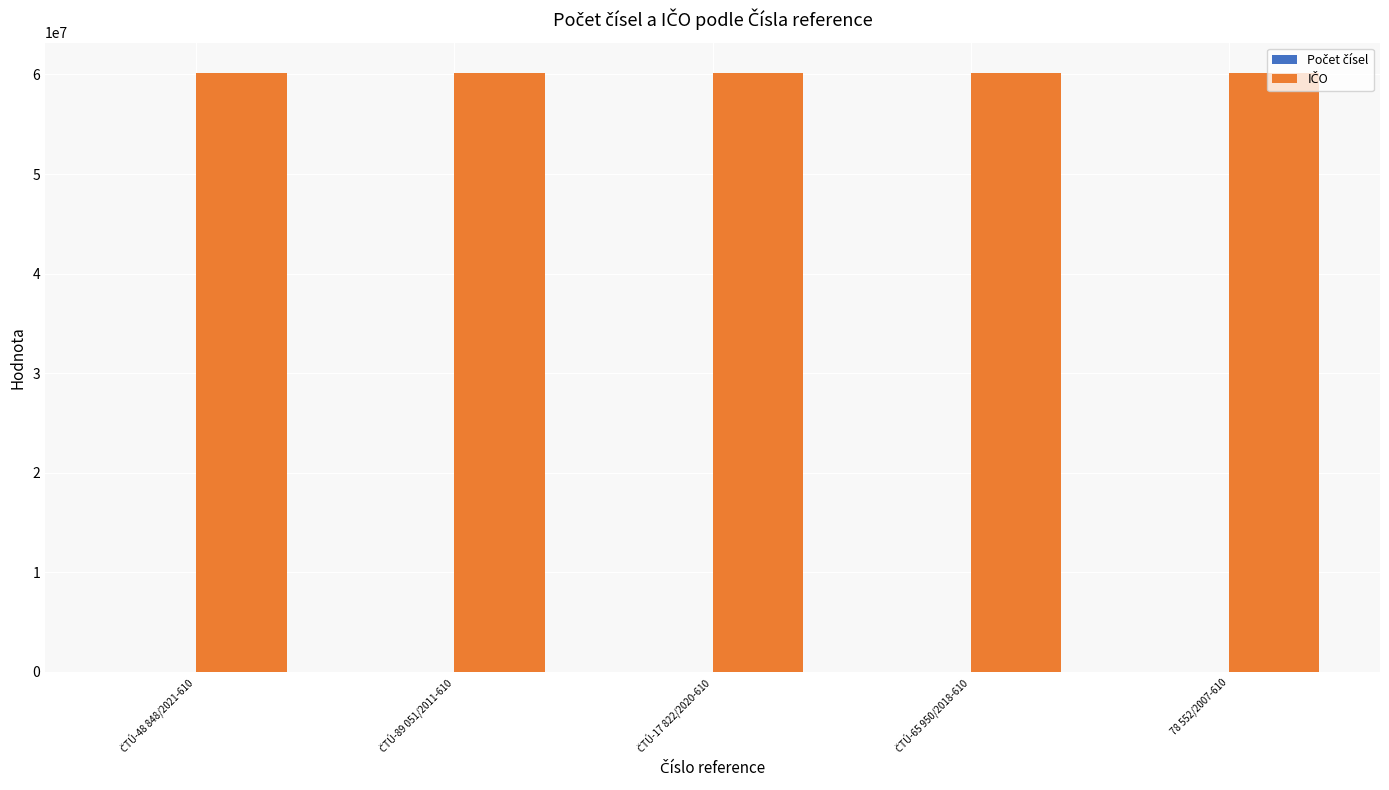

What is the greatest value displayed?

60193336